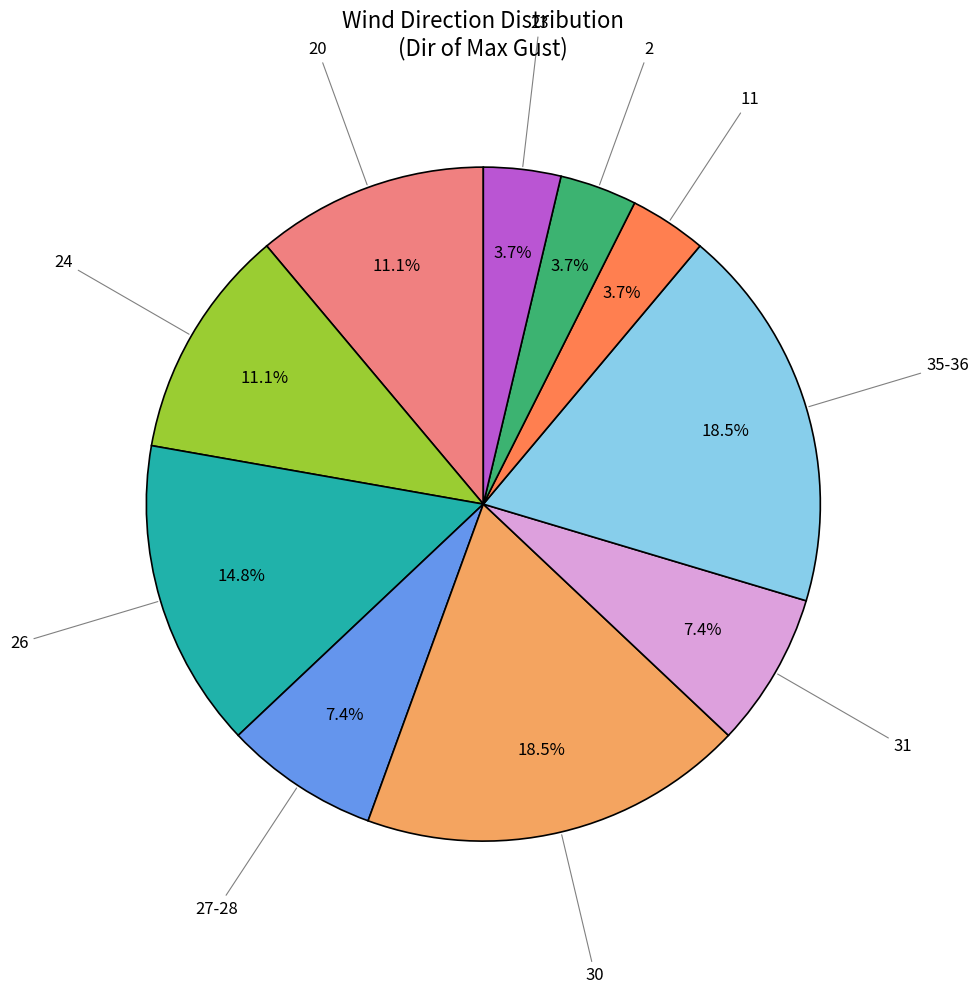

Is there a majority slice in this chart?

No